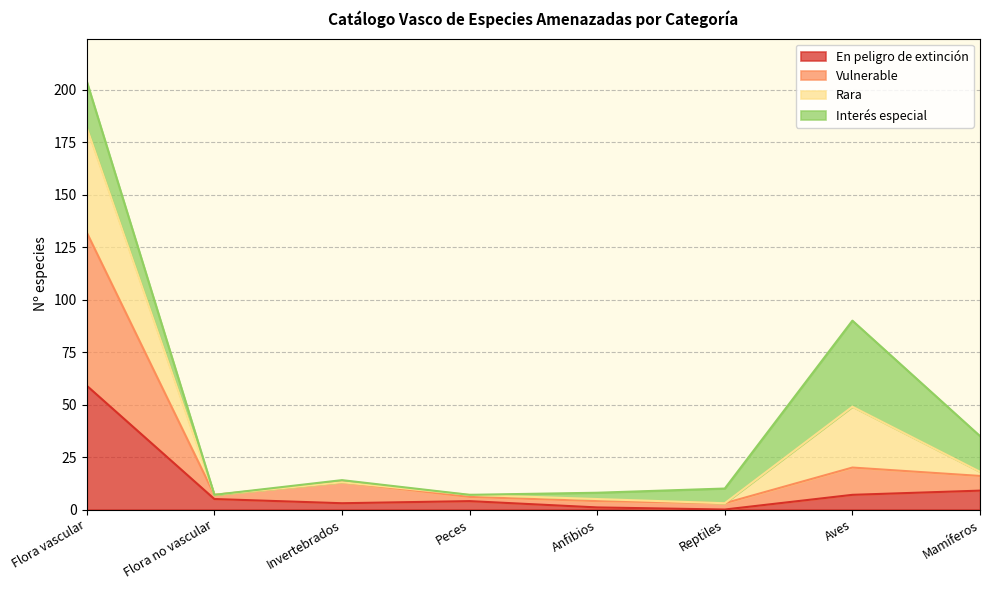

True or false: En peligro de extinción has a value of 59 at Flora vascular.

True